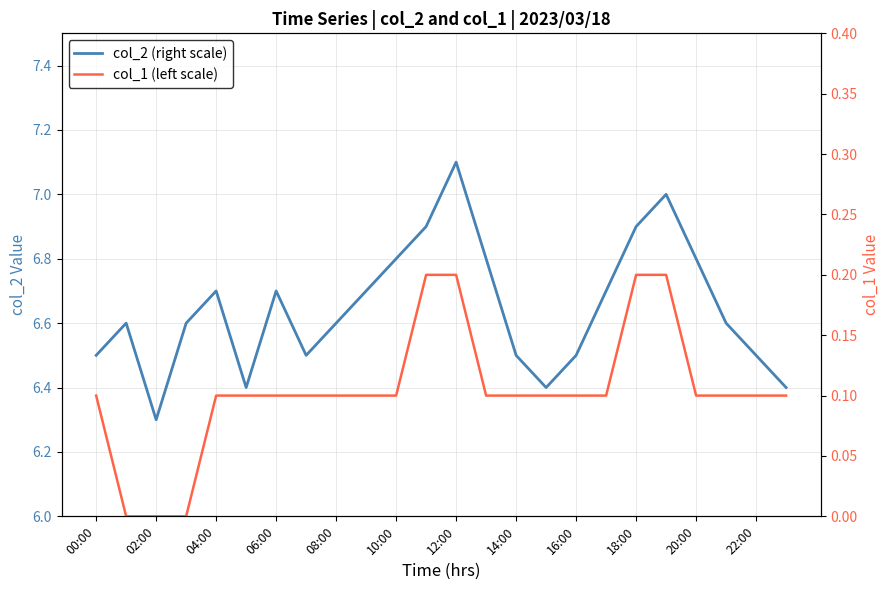

The col_1 (left scale) series shows 0.1 at 14:00. True or false?

True